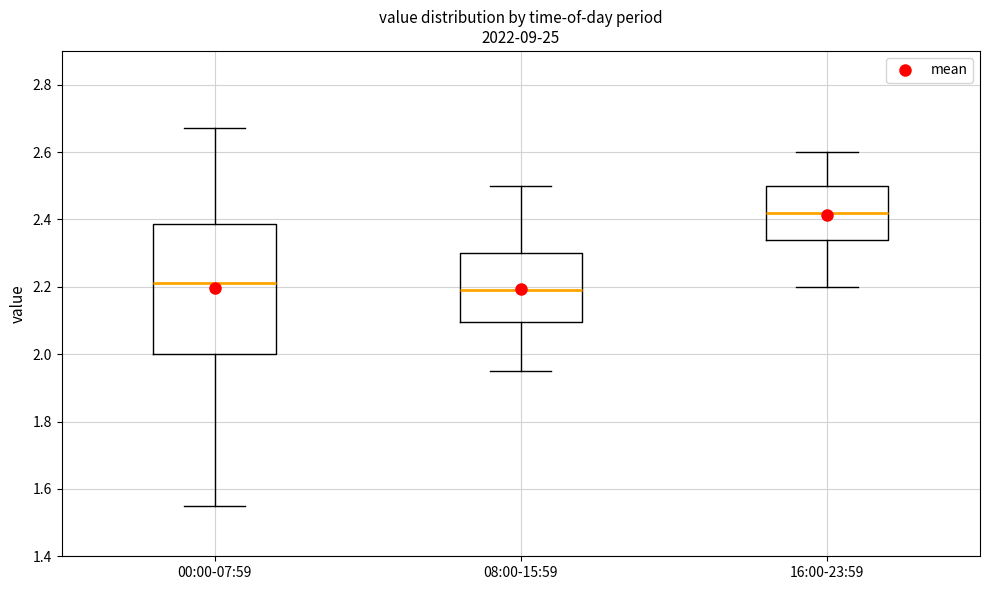

Which box has the highest median line?

16:00-23:59